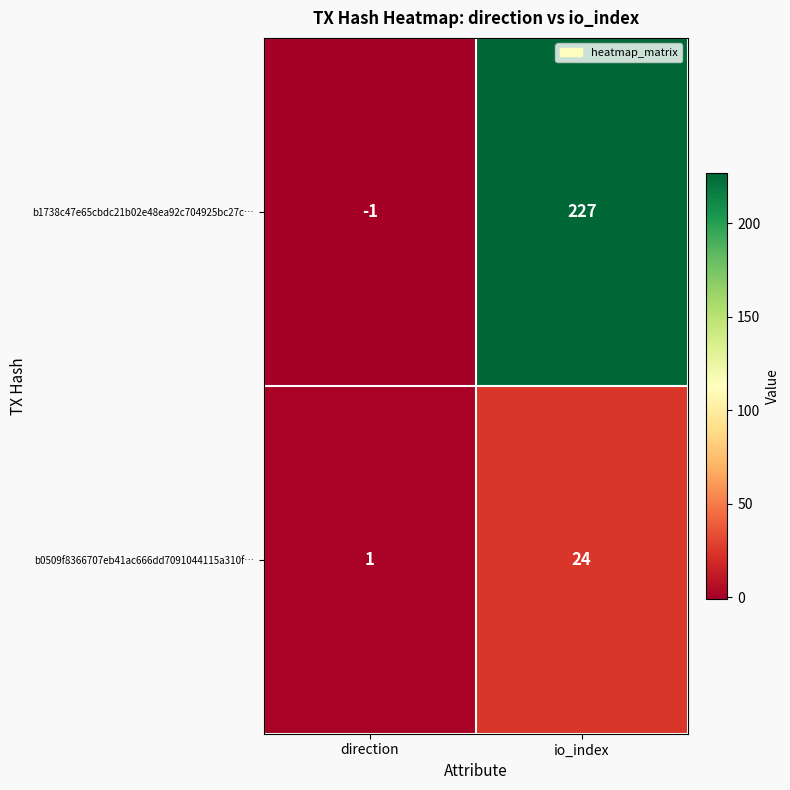

The value of b1738c47e65cbdc21b02e48ea92c704925bc27c… at direction is -1. True or false?

True